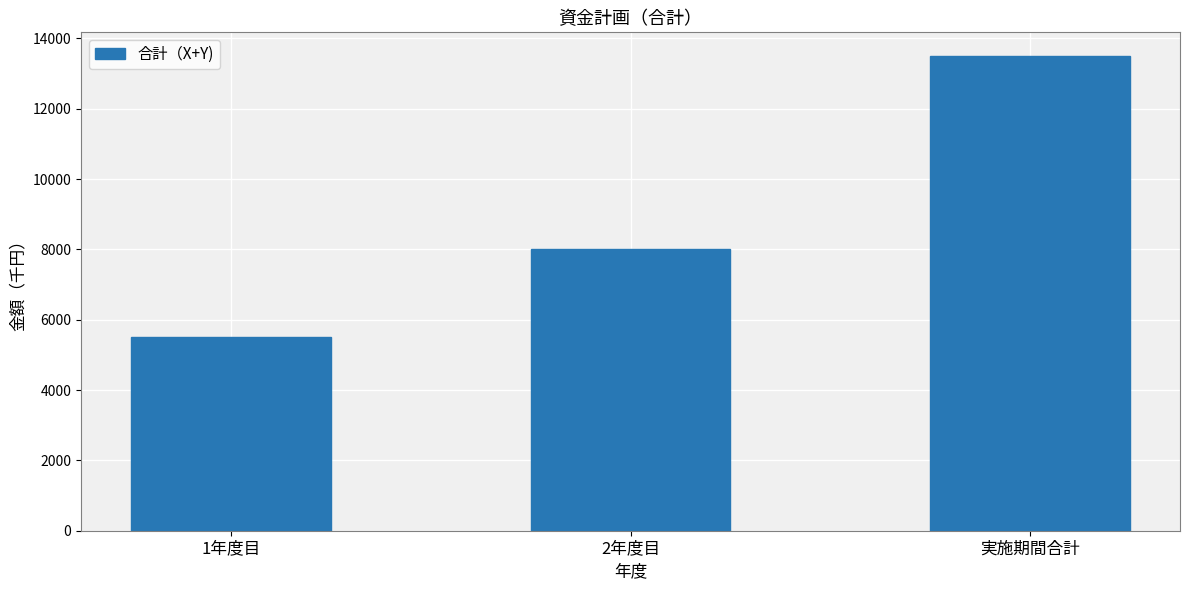

Reading left to right, extract all data points from this chart.

1年度目=5500	2年度目=8000	実施期間合計=13500